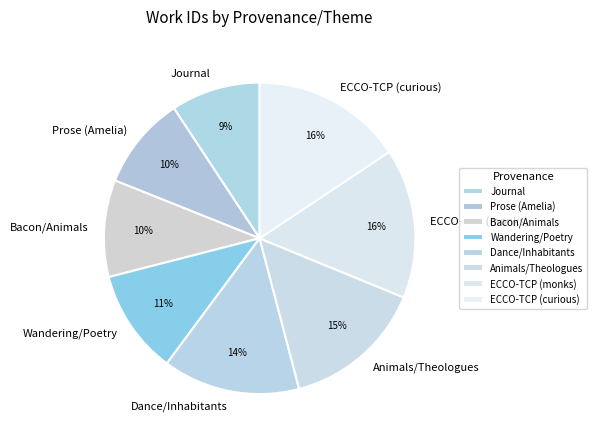

Approximately how many times larger is the value at Wandering/Poetry compared to Prose (Amelia)?

1.1